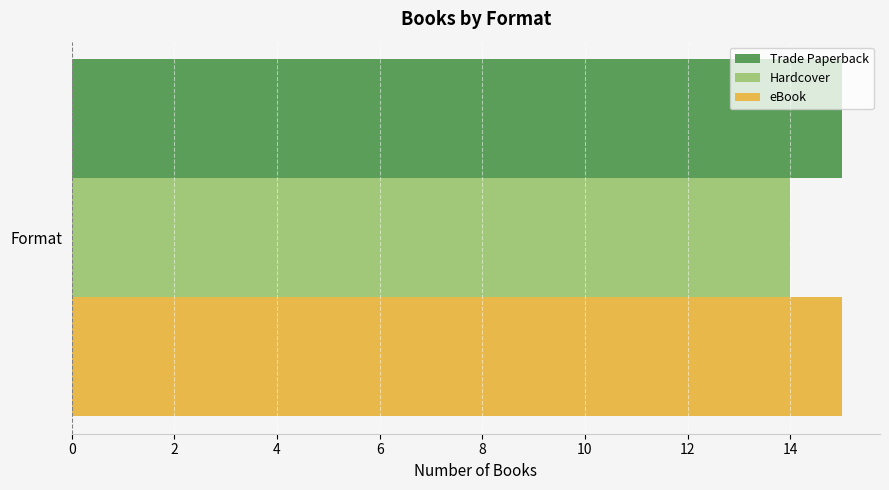

What is the approximate value of eBook at Format?

15